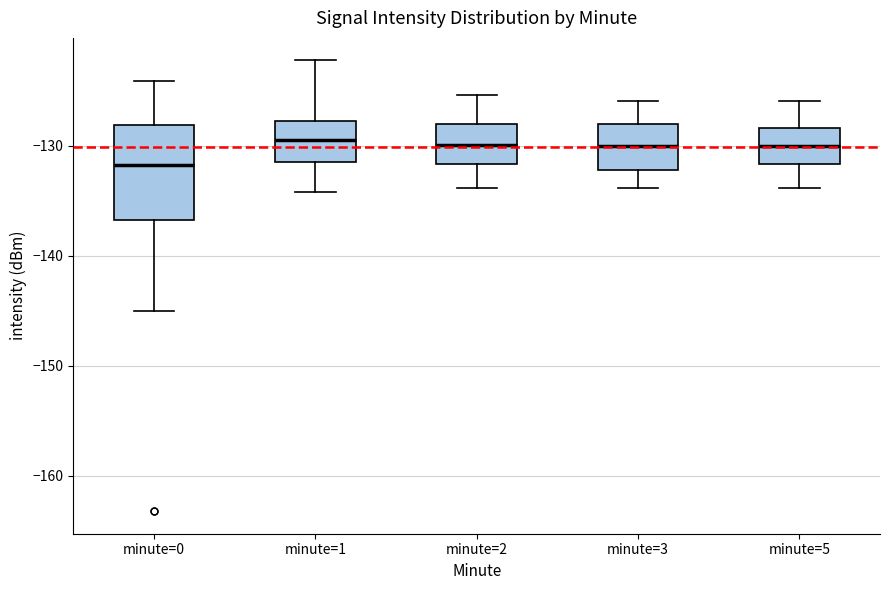

Which box's median line is the lowest?

minute=0